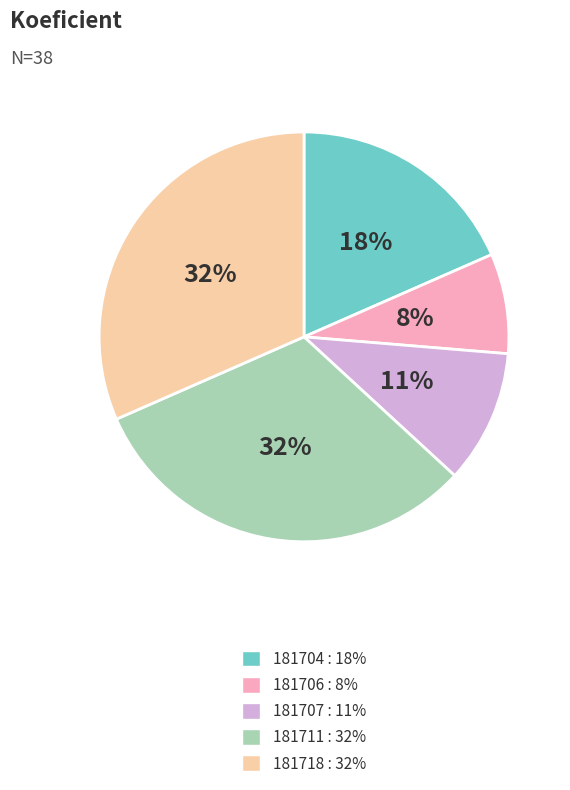

Between 181718 and 181707, which is larger?

181718